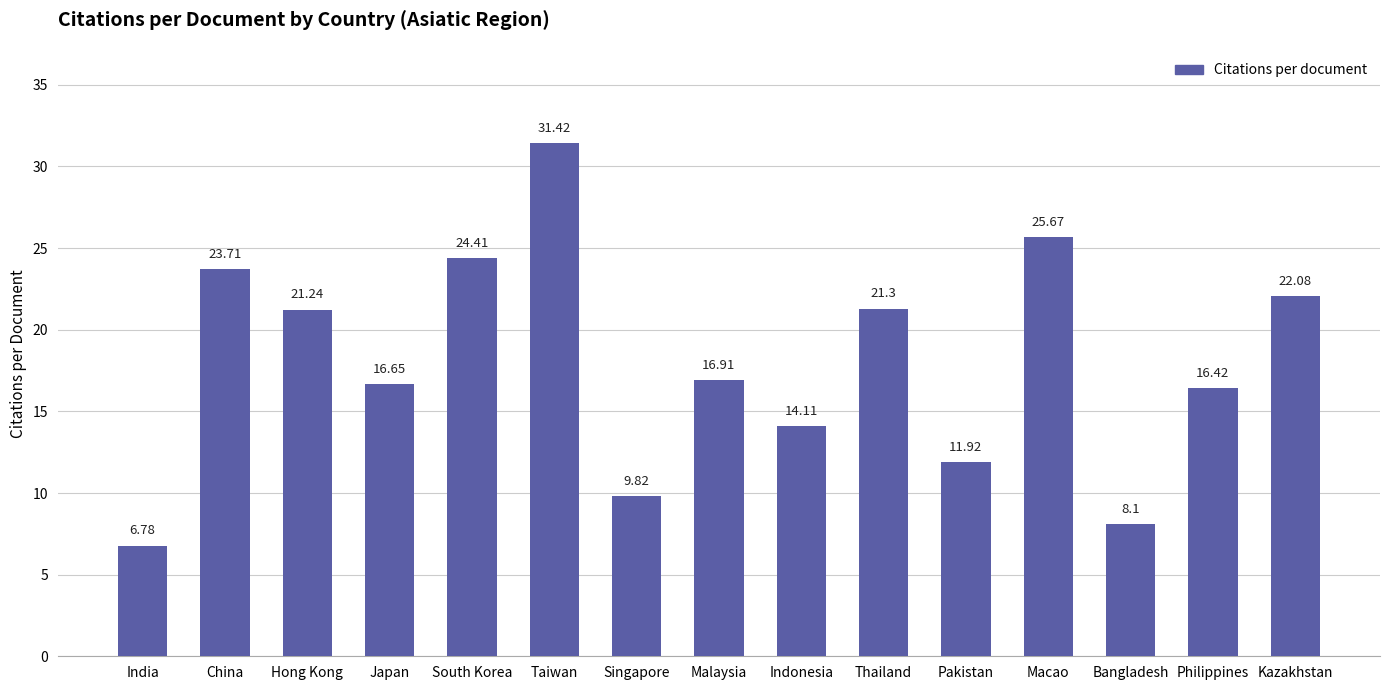

Which category has the lowest value across all series?

India